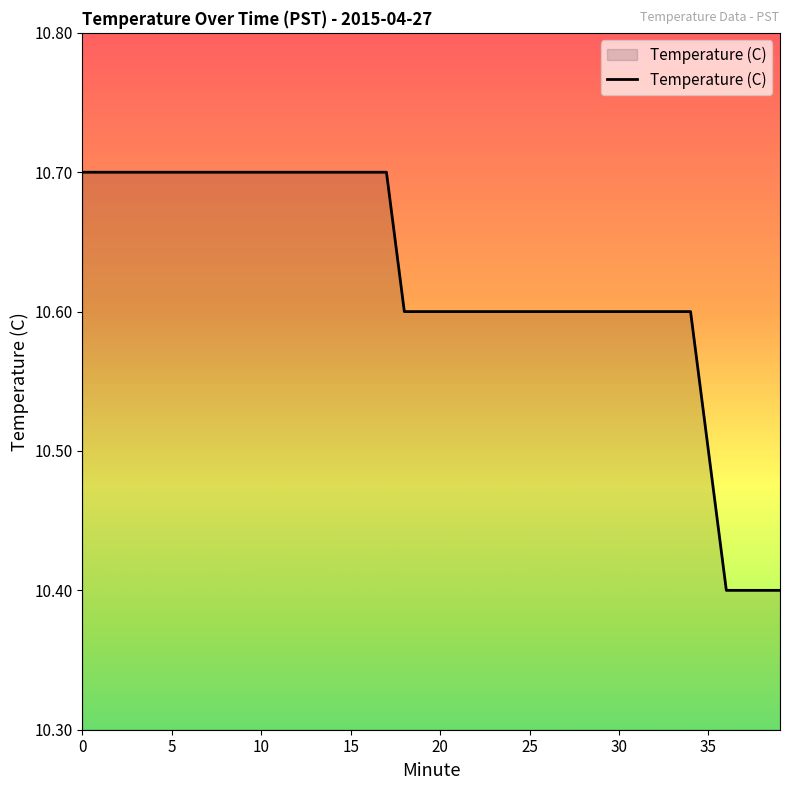

How many lines are shown in the chart?

1